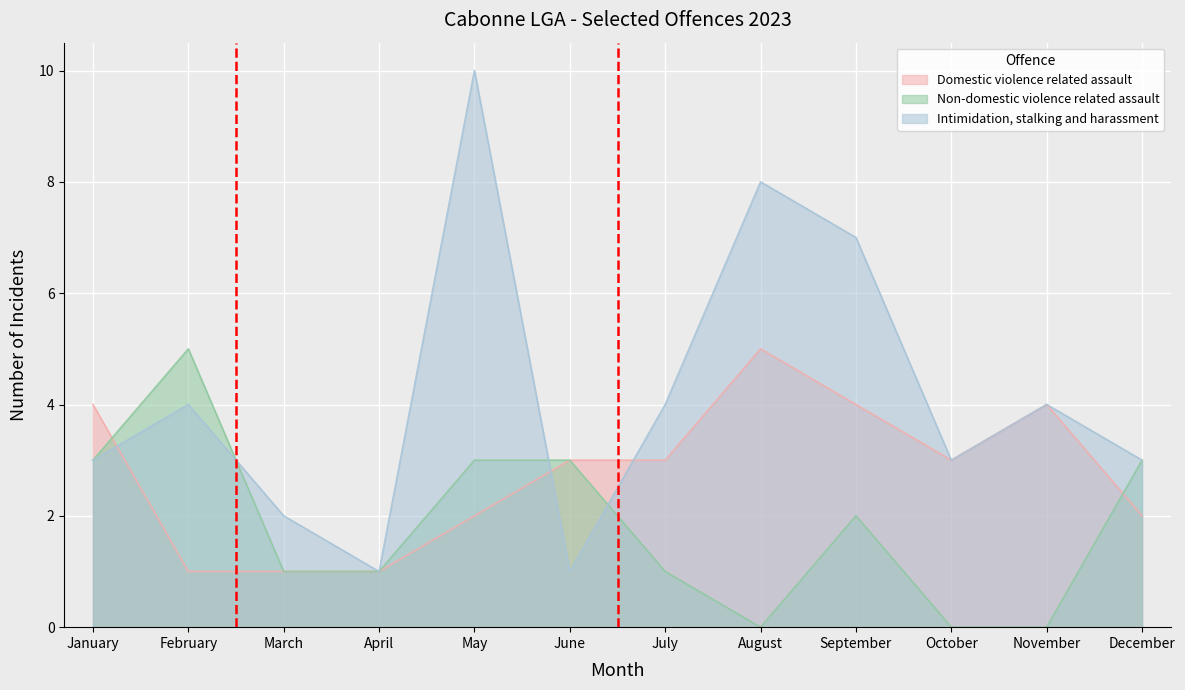

How many intersections are there between Intimidation, stalking and harassment and Non-domestic violence related assault?

3